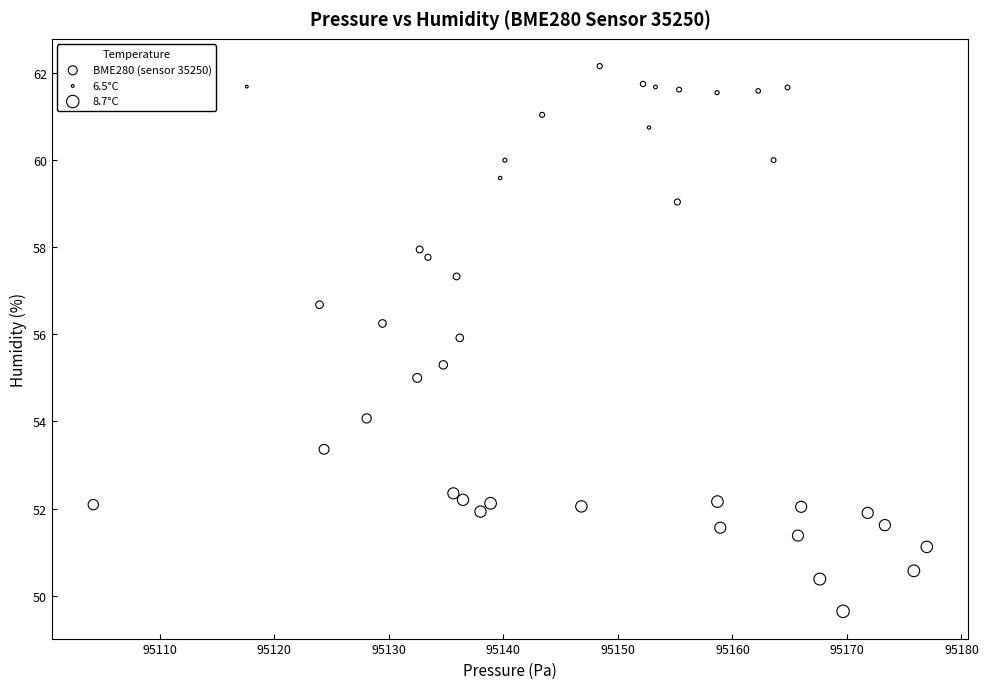

What is the range of Y values (max minus min)?

12.5